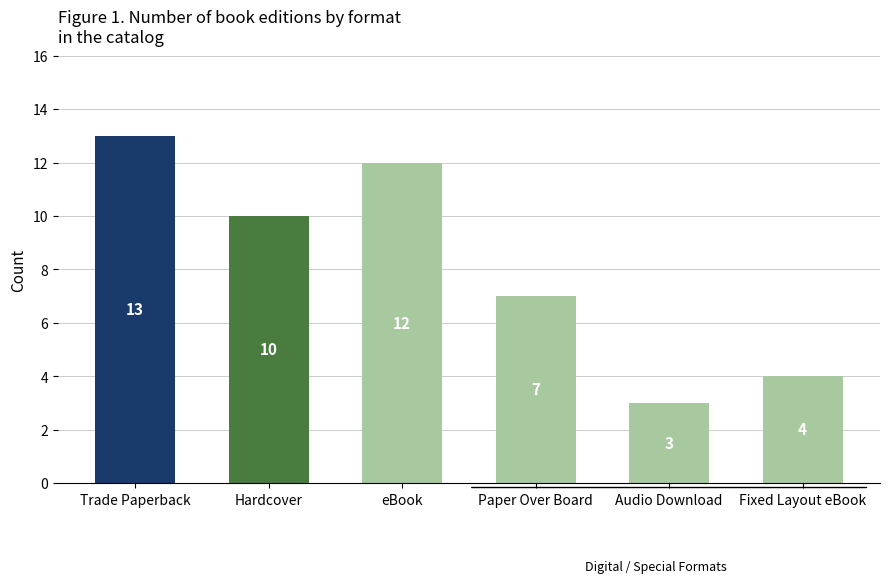

Between Hardcover and Fixed Layout eBook, which is larger?

Hardcover